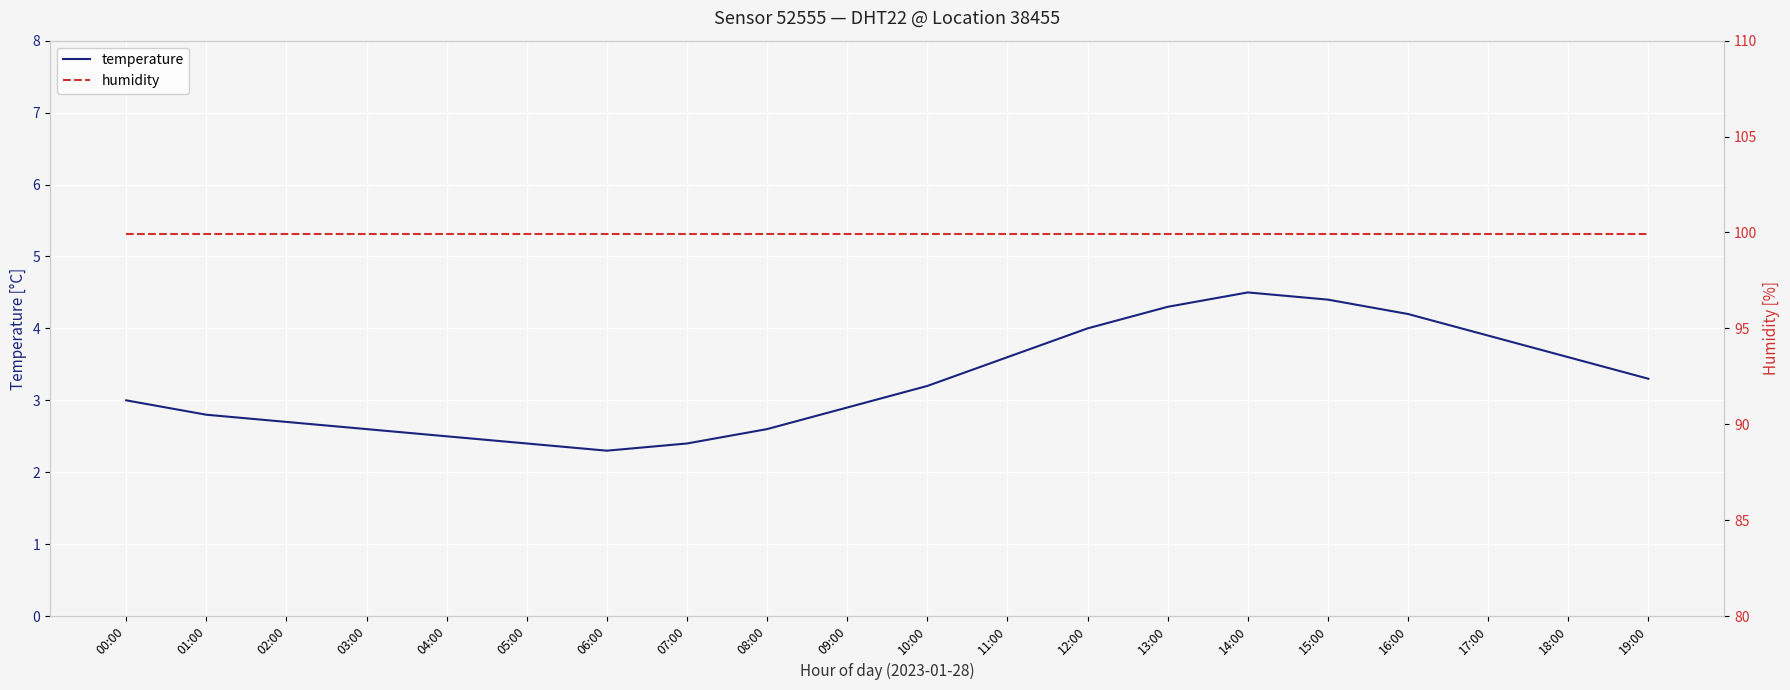

At which category is the sum across all series the highest?

14:00